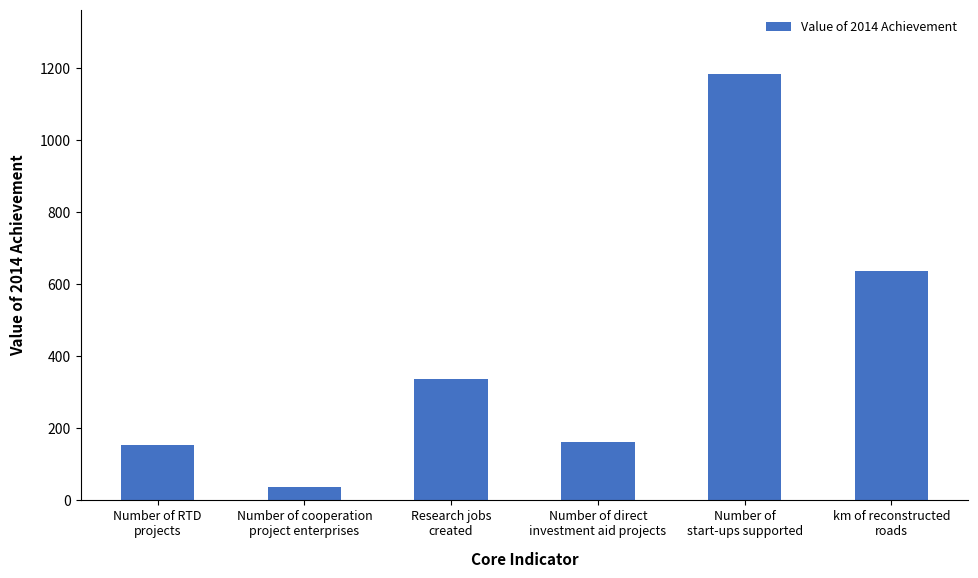

How many bars are there in total?

6